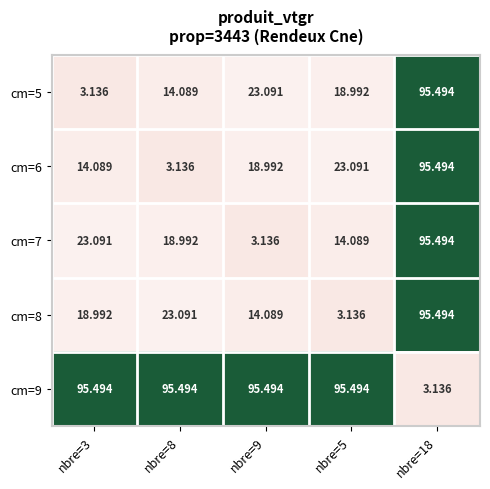

What is the total value across all series at nbre=9?

154.8